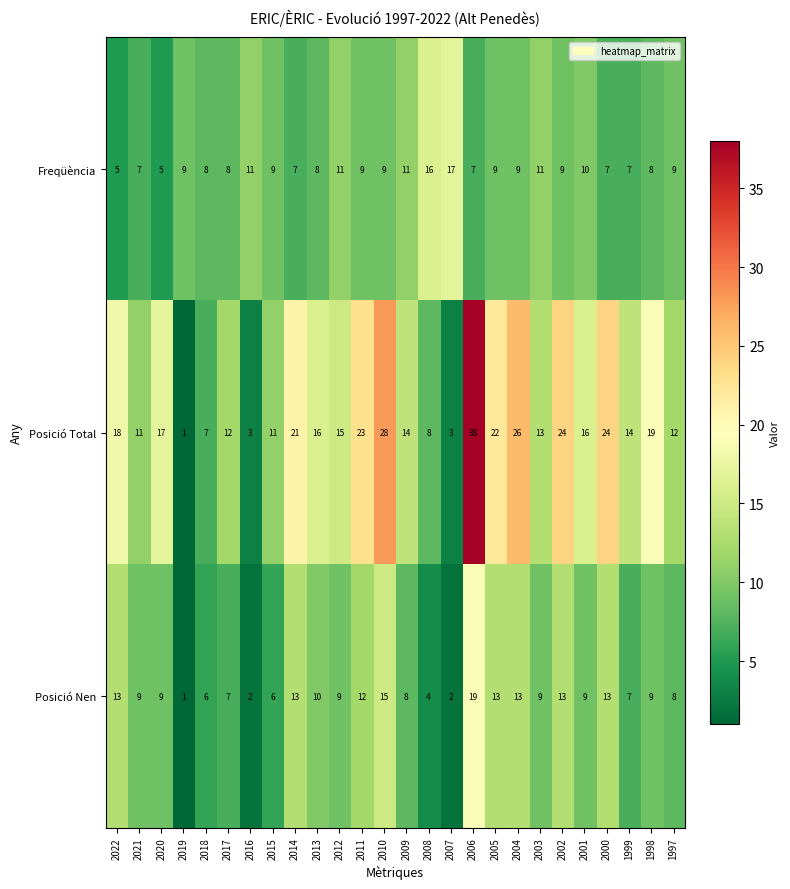

True or false: Freqüència has a value of 10 at 2001.

True